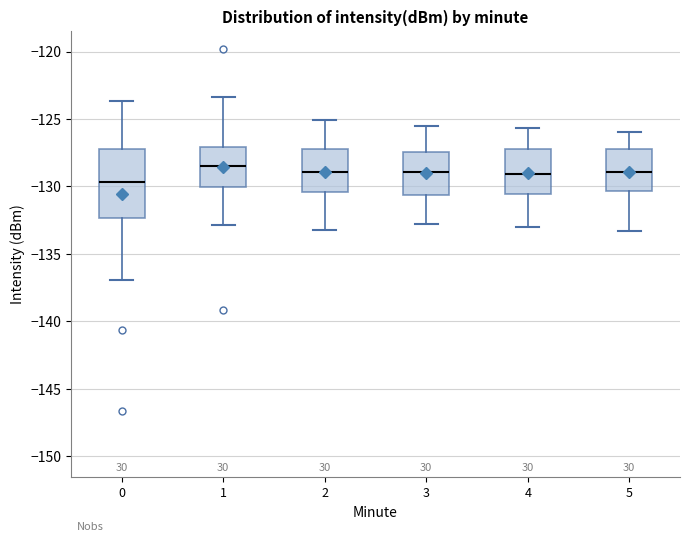

Where does the lower whisker of the box at x = 0 end on the y-axis? The values are not printed on the chart, so give them approximately, as read against the axis.

-137.0